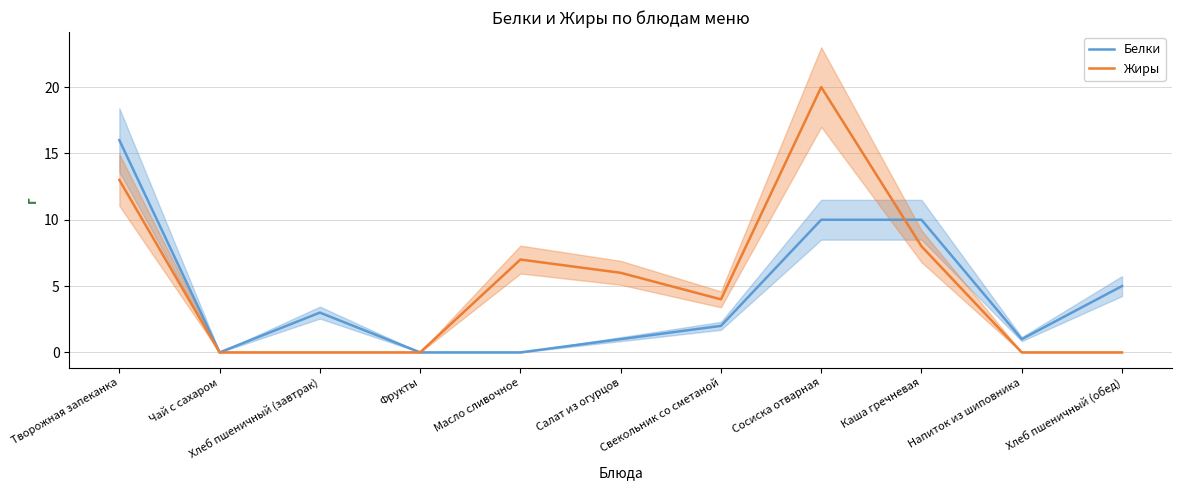

At which label is Белки closest to 8?

Сосиска отварная